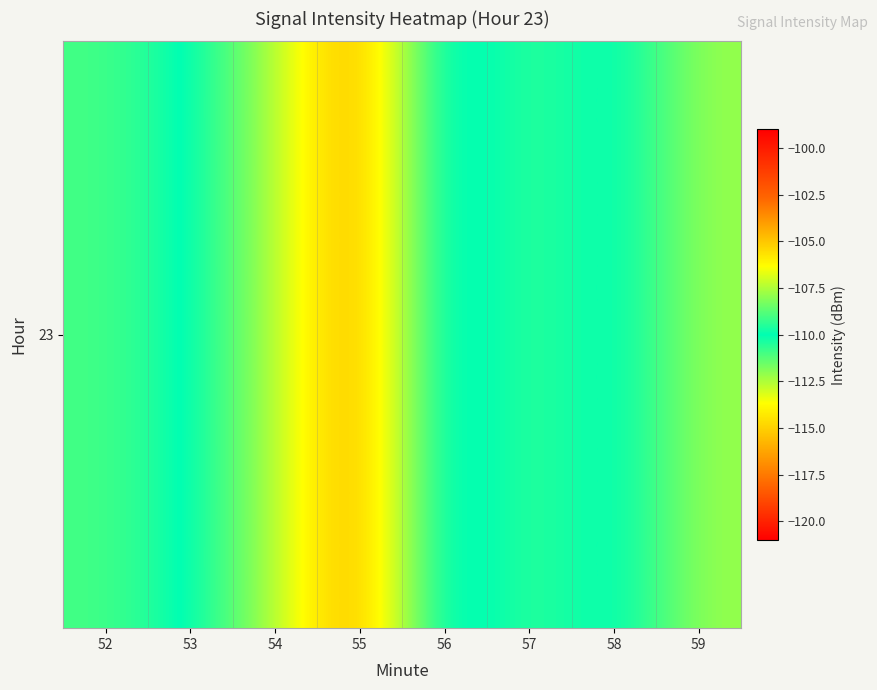

Which category has the lowest value across all series?

56